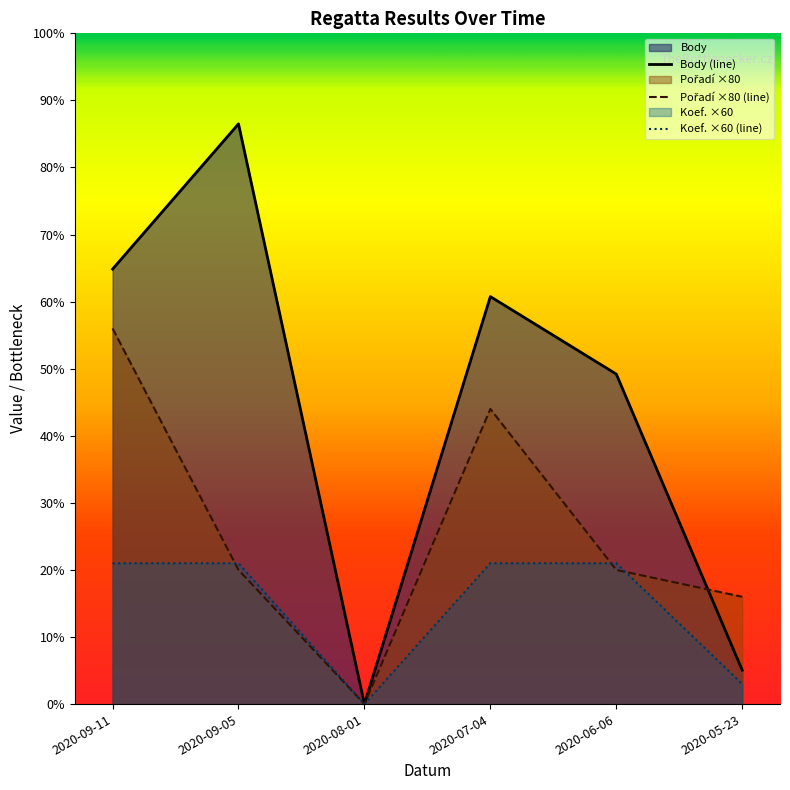

The value of Koef. ×60 (line) at 2020-06-06 is 121. True or false?

False